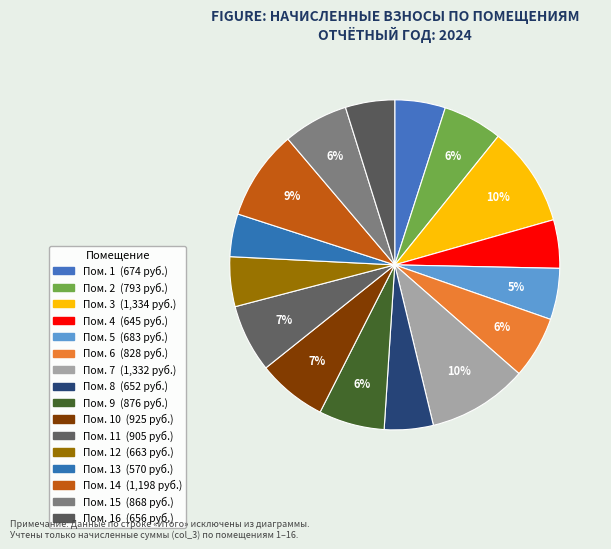

Which category has the biggest portion of the pie?

3